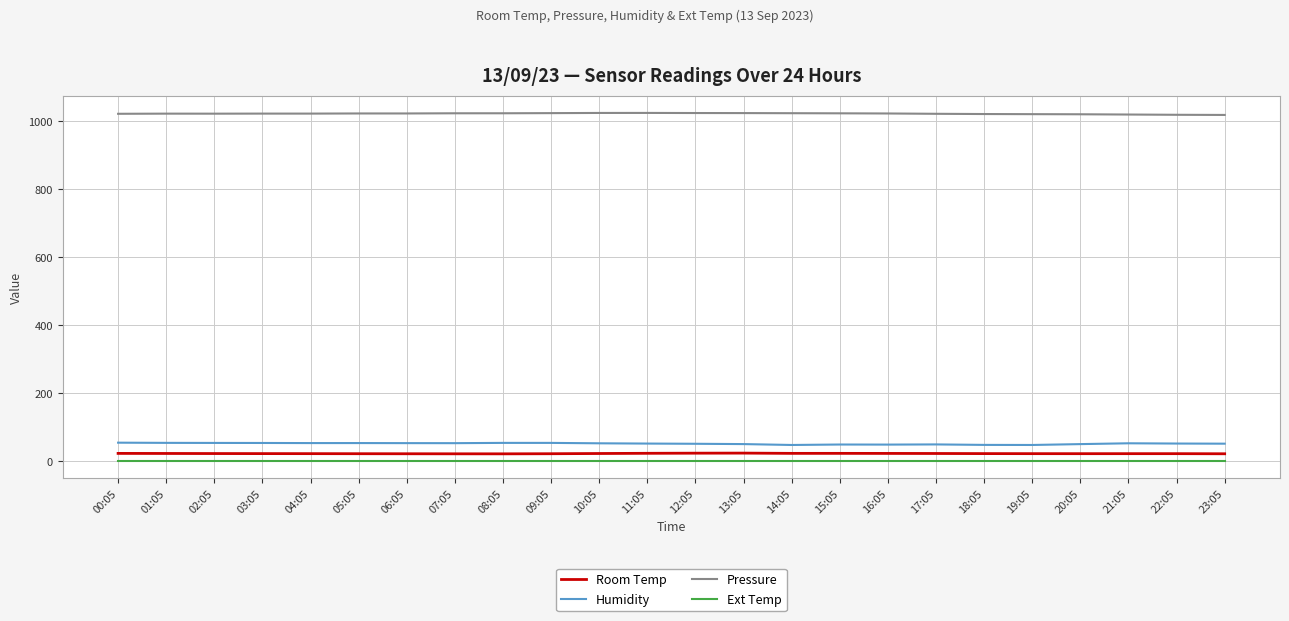

What is the greatest value displayed?

1024.2